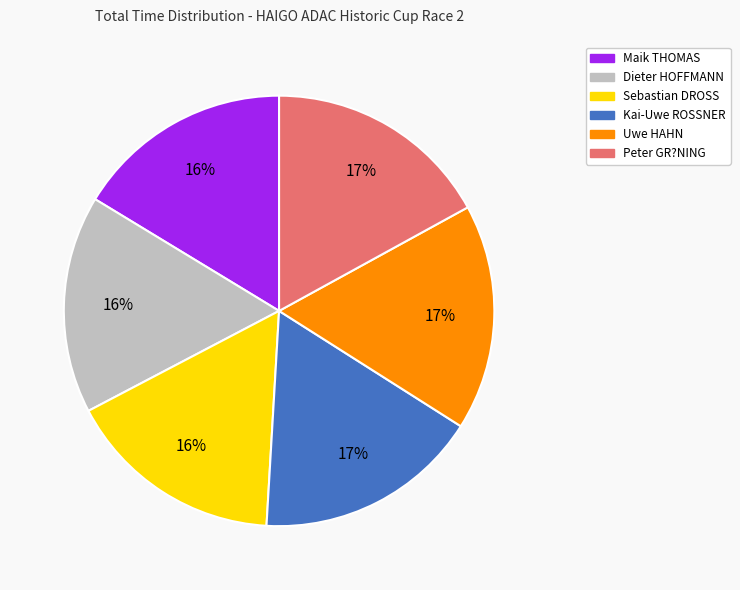

Count the number of slices in the pie.

6